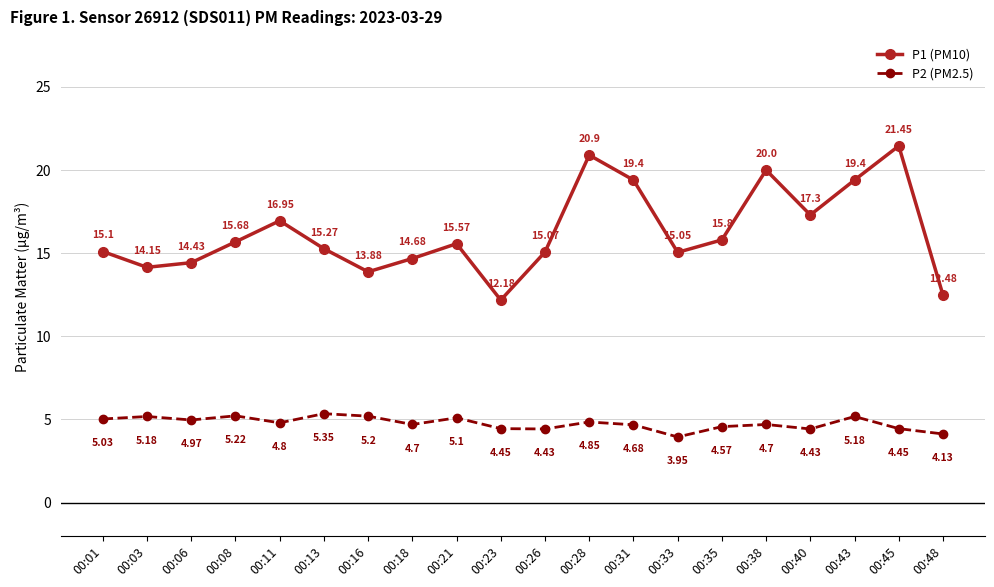

What is the difference between the highest and lowest values at 00:01?

10.1